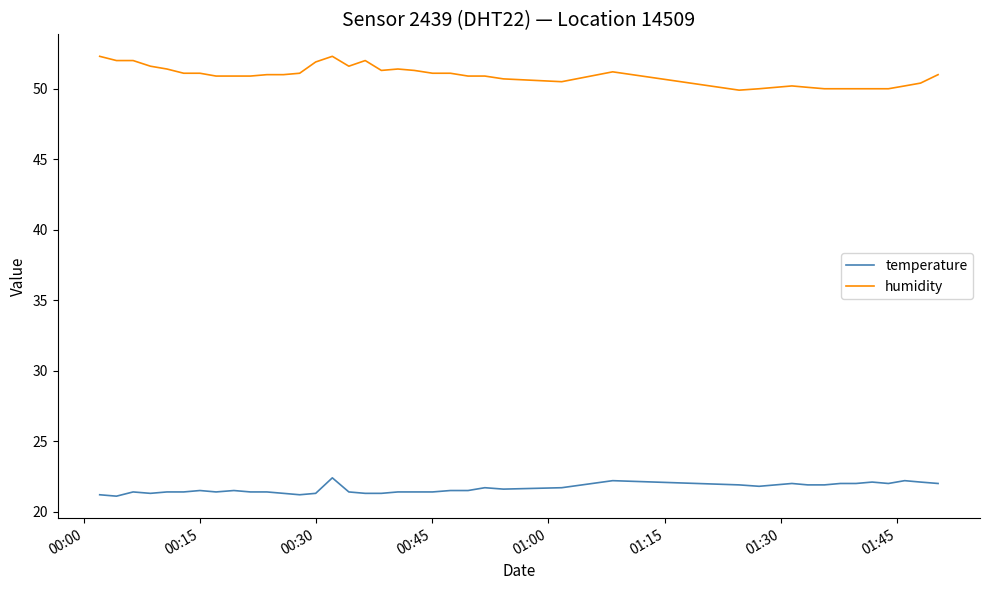

What is the minimum value for humidity?

49.9